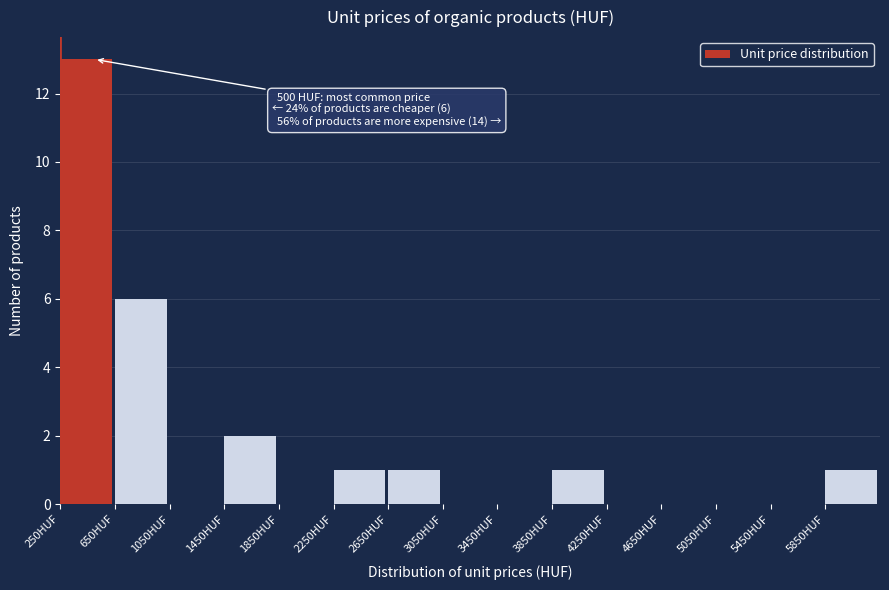

Over which range of the x-axis is the bar tallest?

250 to 650